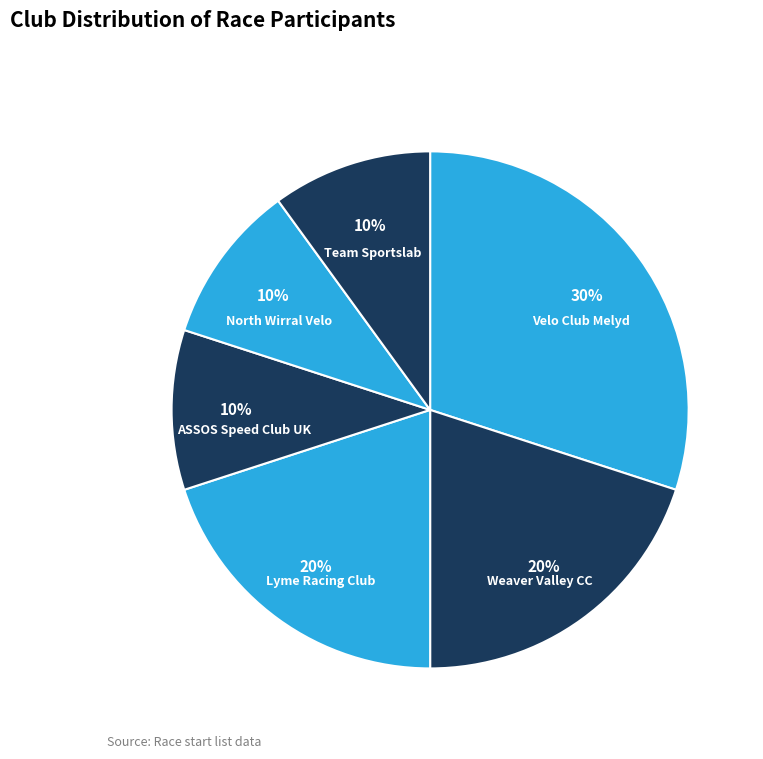

True or false: ASSOS Speed Club UK accounts for 16% of the total.

False